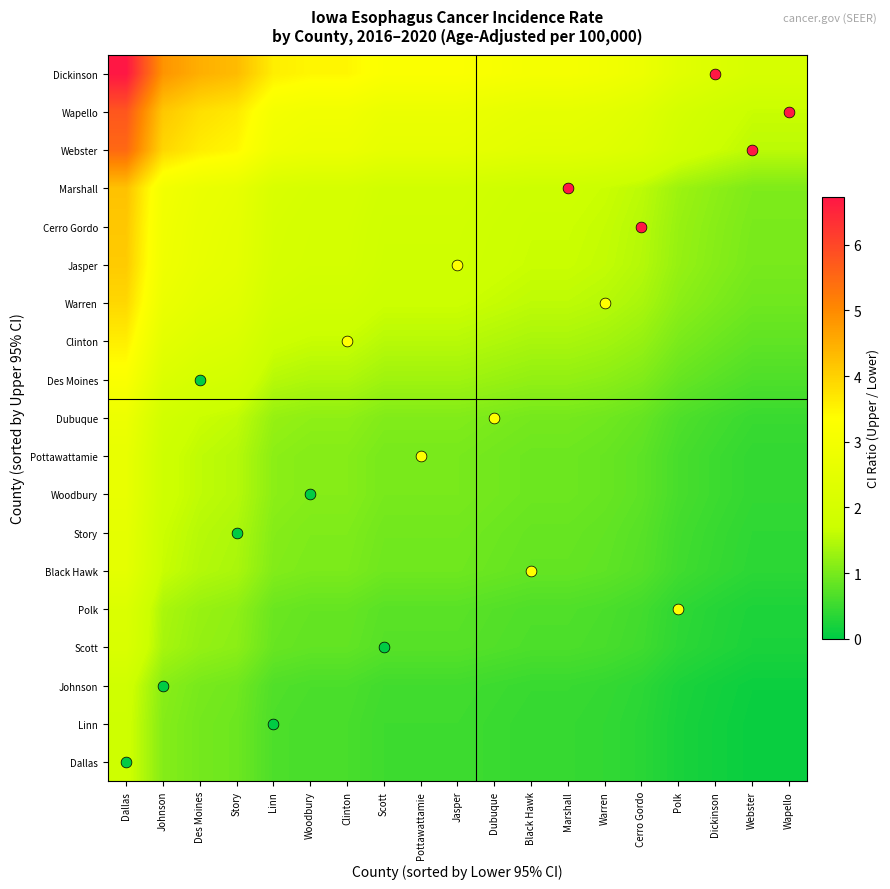

What is the spread (max minus min) of values at Dubuque?

2.7